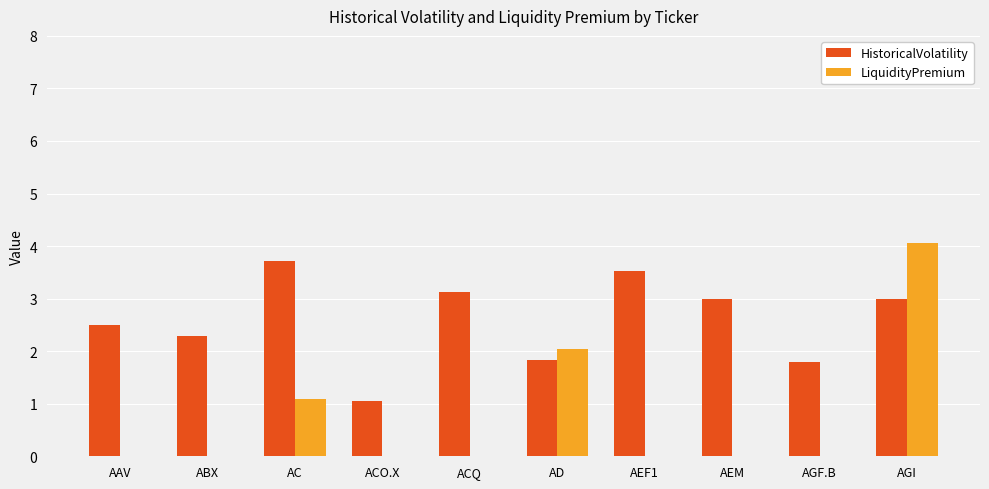

What are all the series names shown in the legend?

HistoricalVolatility, LiquidityPremium